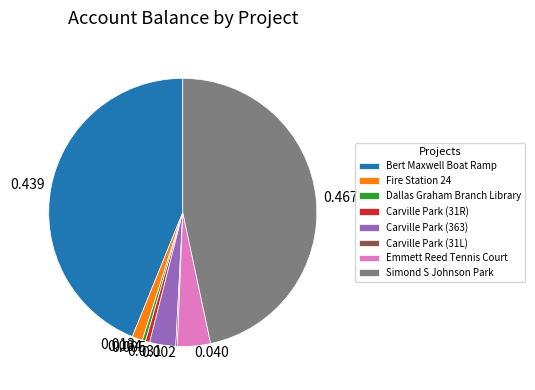

Combined, do Carville Park (363) and Fire Station 24 account for over 50%?

No